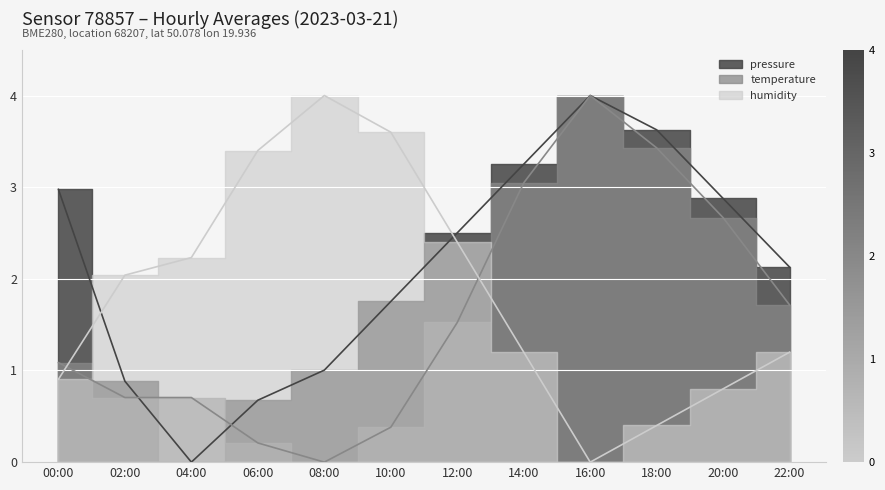

Which series has the widest spread of values?

pressure